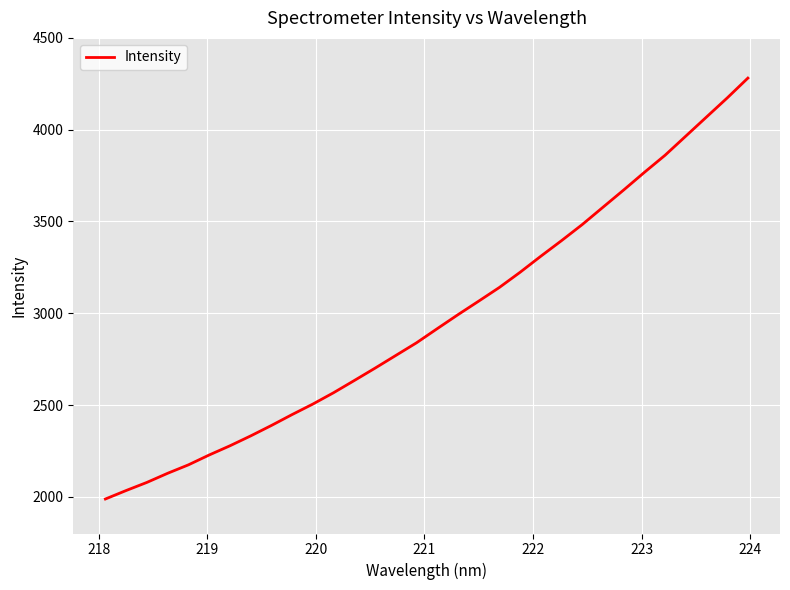

What is the difference between the second highest and minimum values?

2184.7